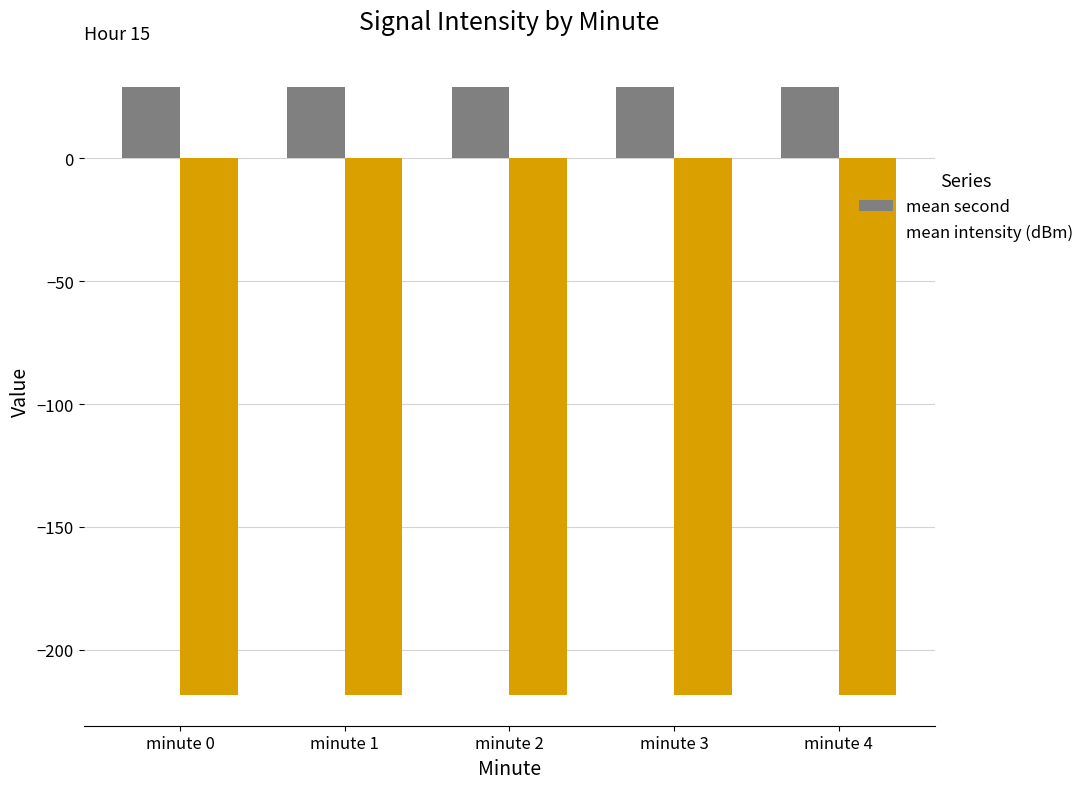

What is the approximate value of mean second at minute 4?

29.0